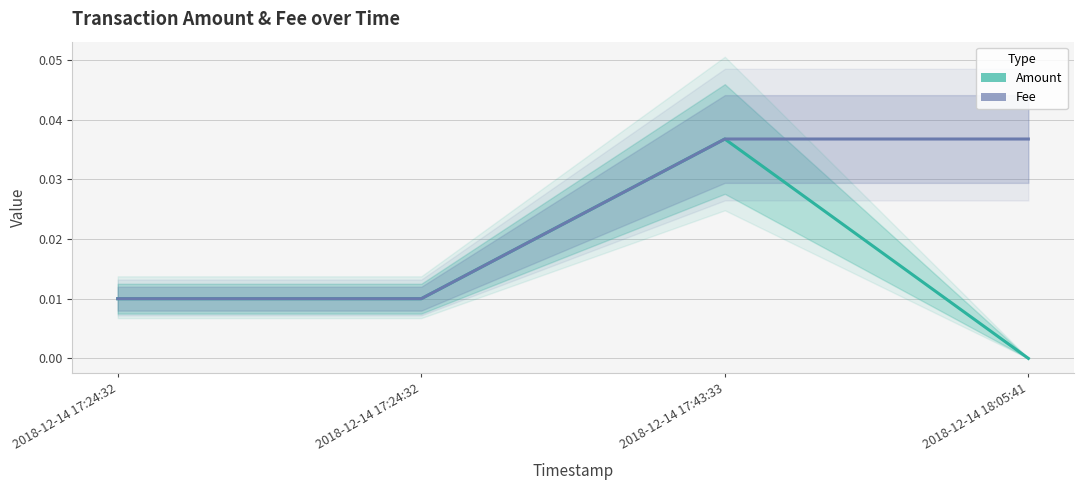

What is the label of the 3rd point from the right?

2018-12-14 17:24:32